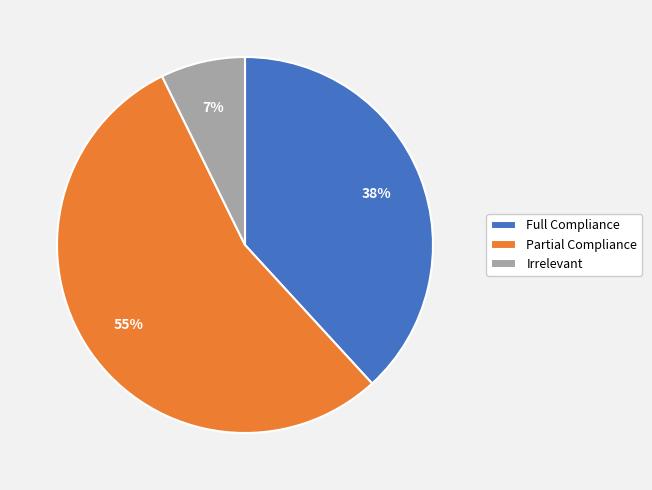

Rank the categories by value from lowest to highest.

Irrelevant, Full Compliance, Partial Compliance